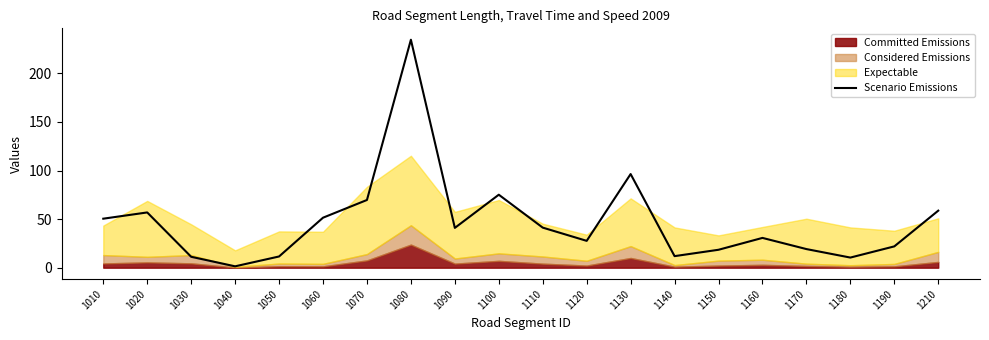

List the labels in order of value, largest first.

1080, 1130, 1100, 1070, 1210, 1020, 1060, 1010, 1110, 1090, 1160, 1120, 1190, 1170, 1150, 1140, 1050, 1030, 1180, 1040